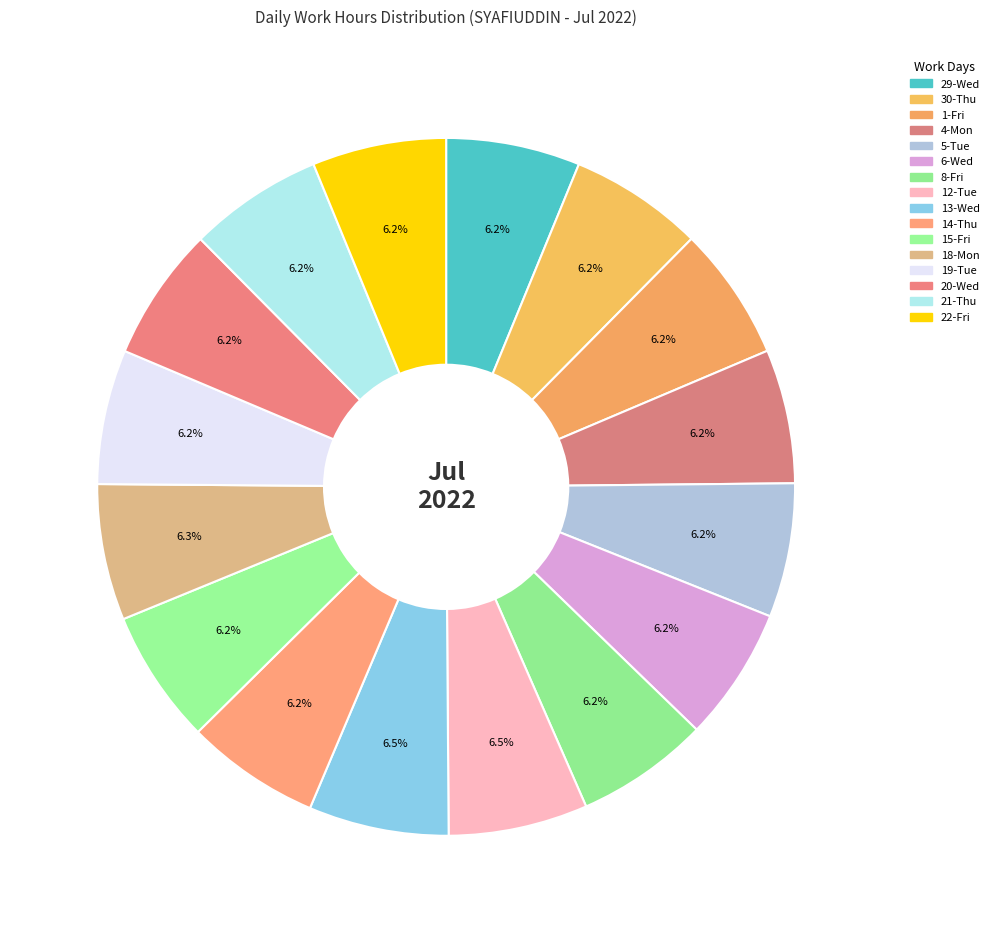

How many segments does this pie chart have?

16